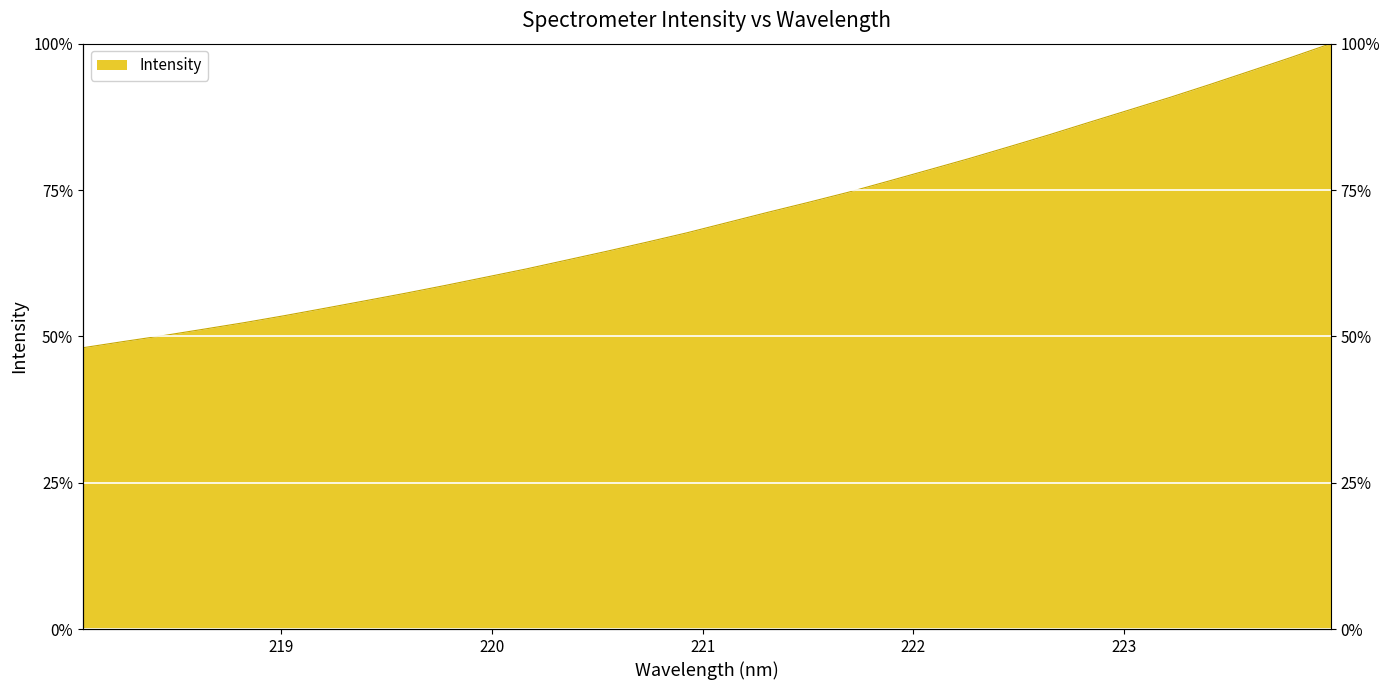

The chart shows a value of 149.5 at 223.7895. True or false?

False